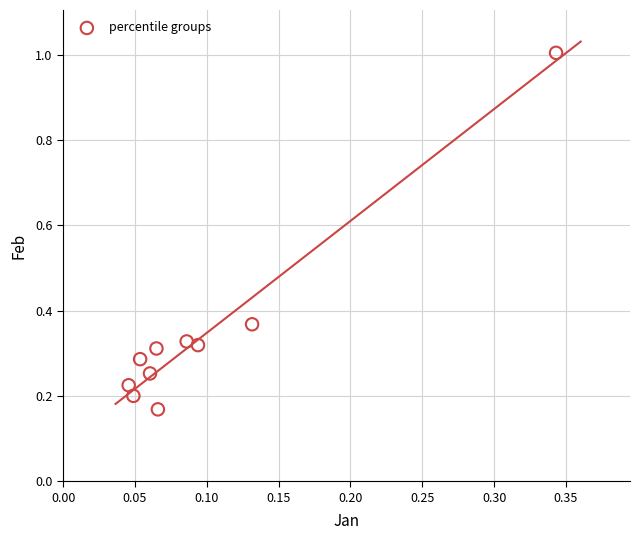

What is the range of Y values (max minus min)?

0.8